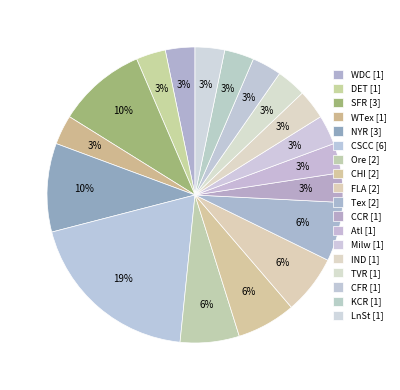

Count the number of slices in the pie.

18